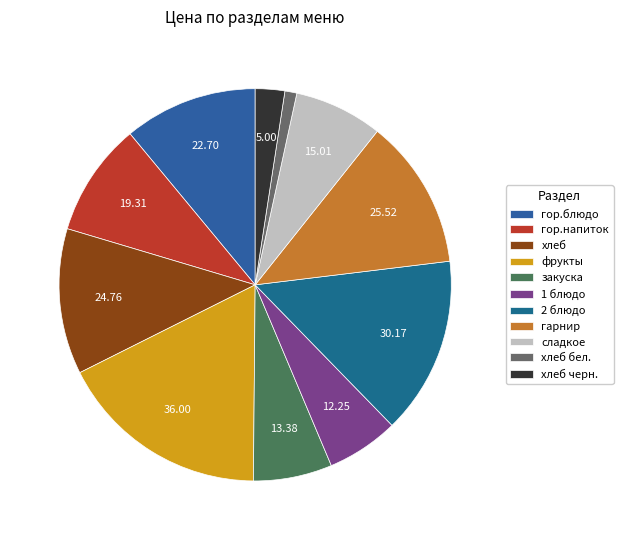

Between гарнир and сладкое, which is larger?

гарнир